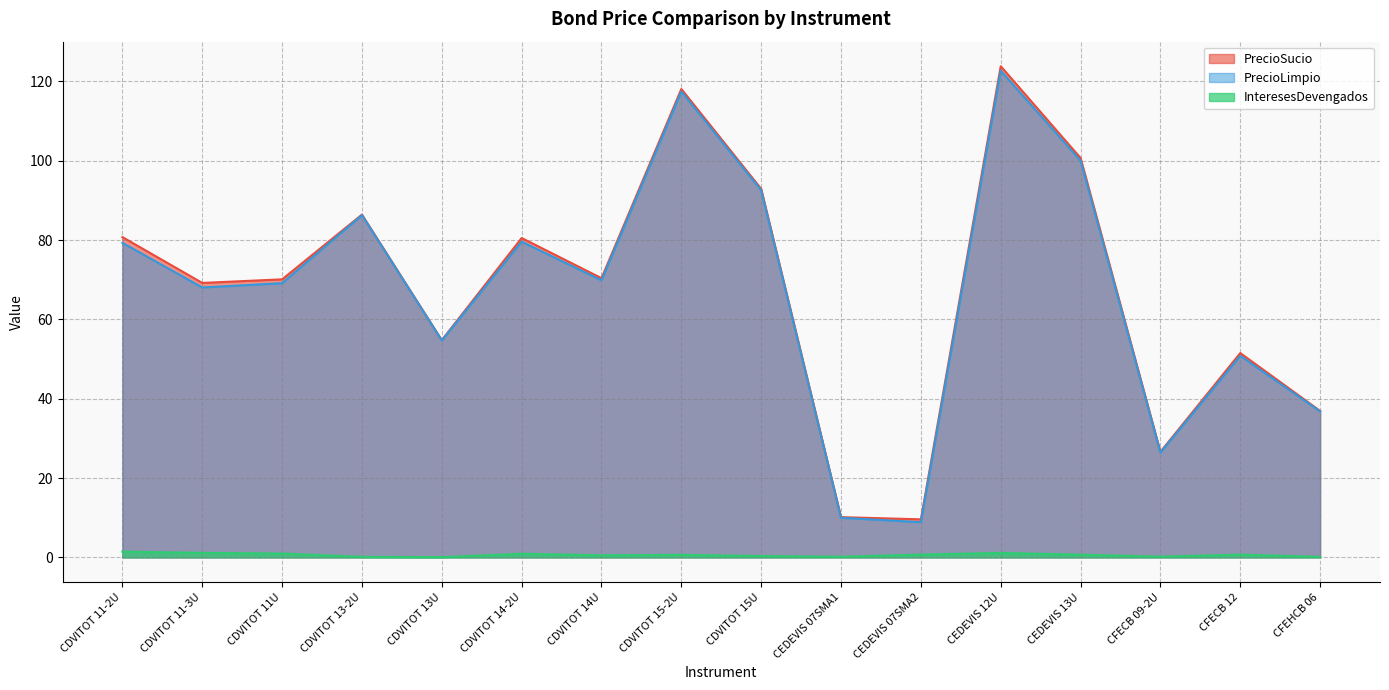

What is the difference between the InteresesDevengados values at CDVITOT 14U and CDVITOT 13-2U?

0.4